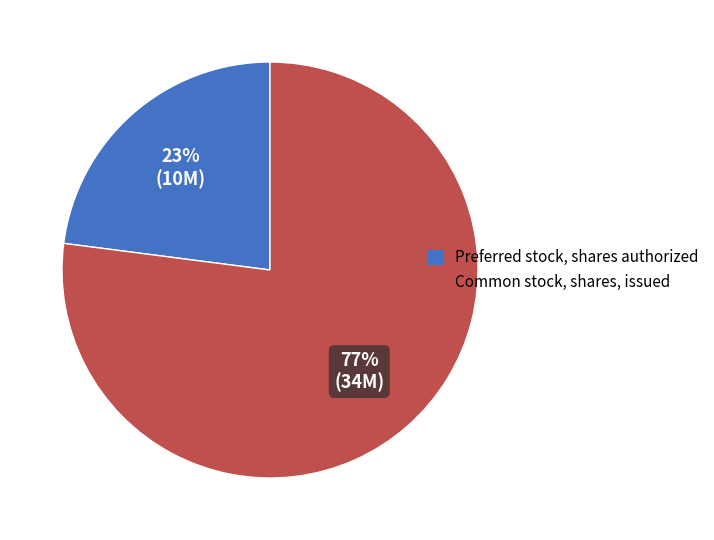

Rank the categories by value from lowest to highest.

Preferred stock, shares authorized, Common stock, shares, issued